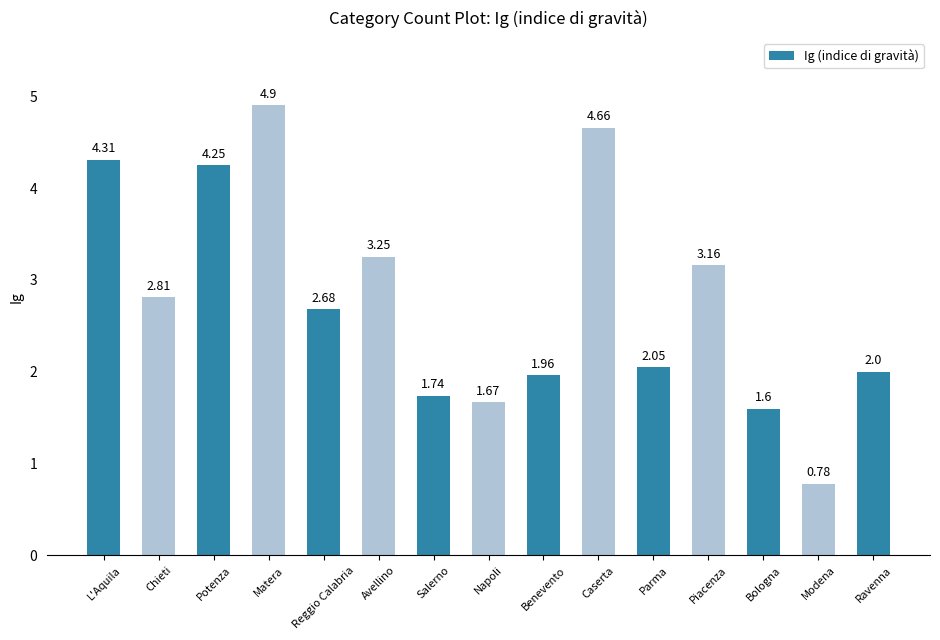

What is the difference between the maximum and minimum values?

4.1